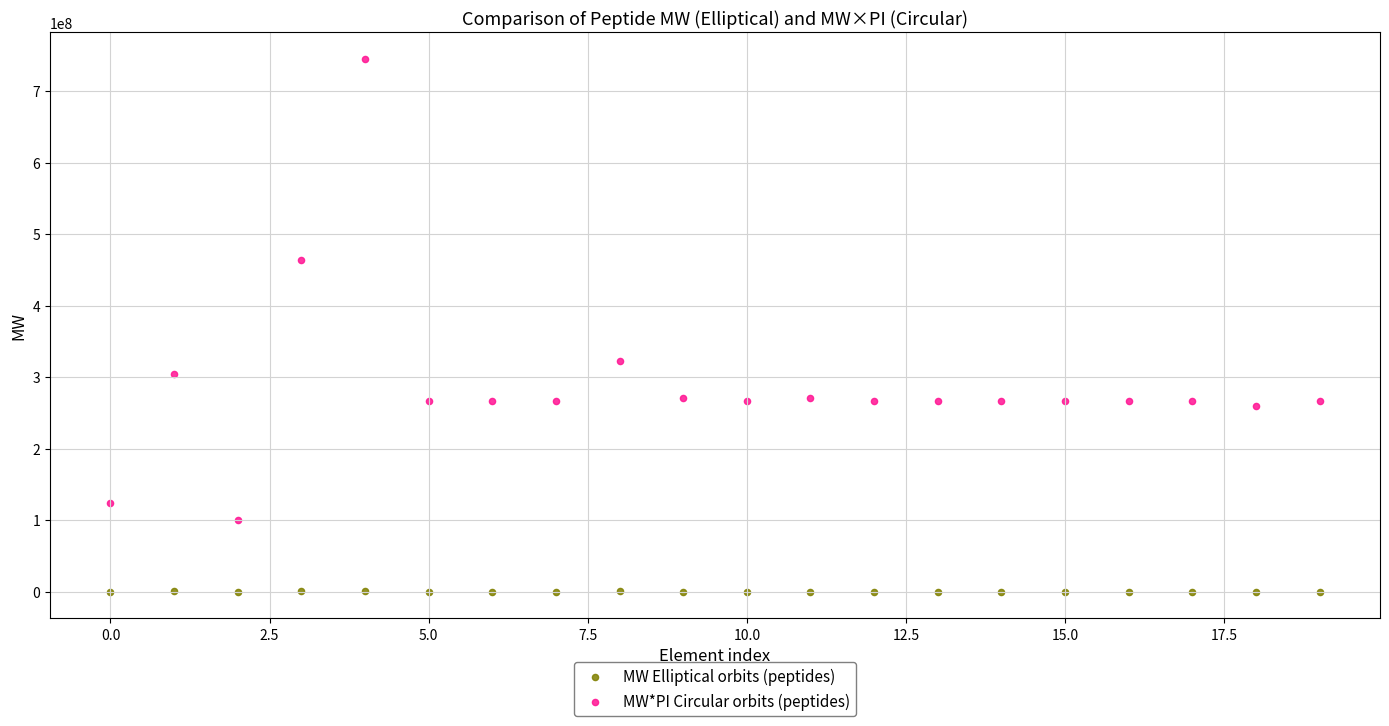

Which series reaches the maximum Y coordinate?

MW*PI Circular orbits (peptides)